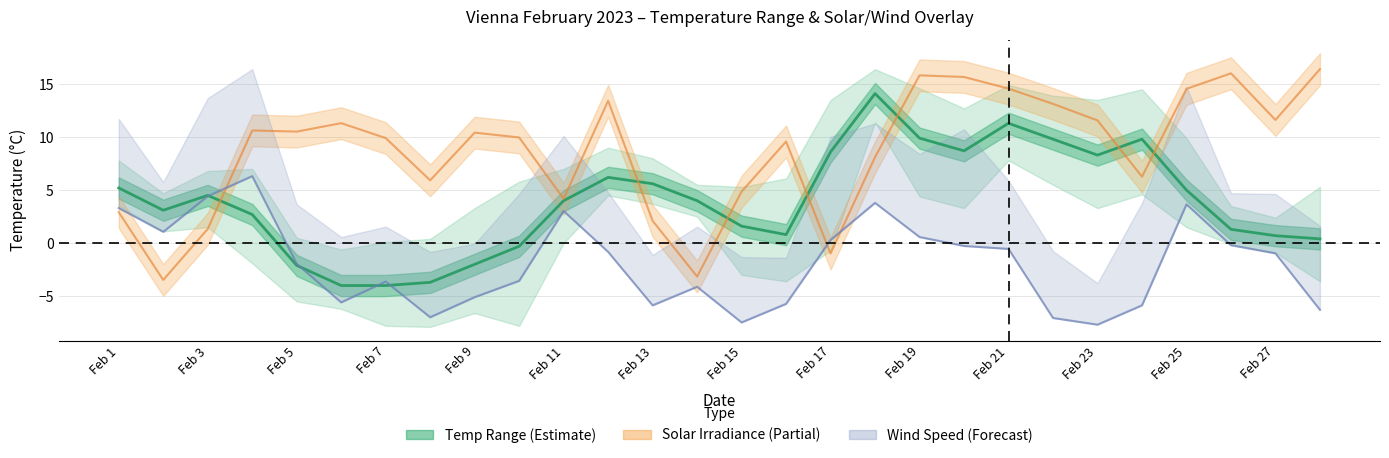

How many values are below 4?

13